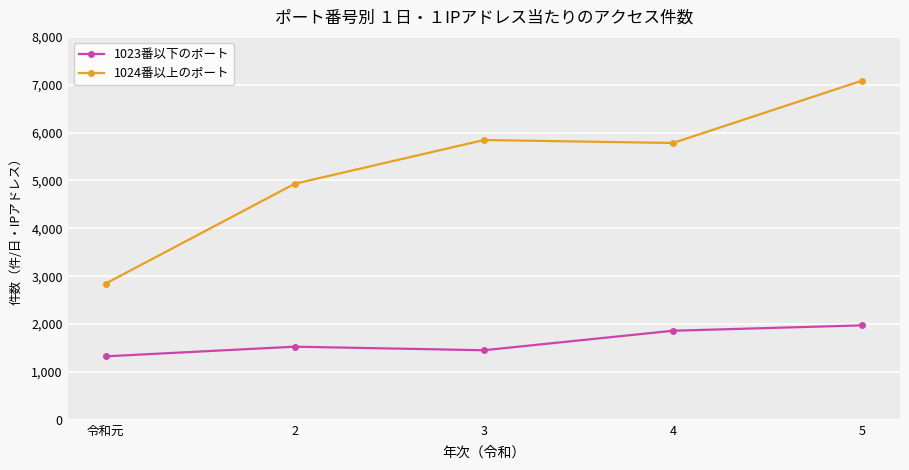

At which category is the sum across all series the highest?

5